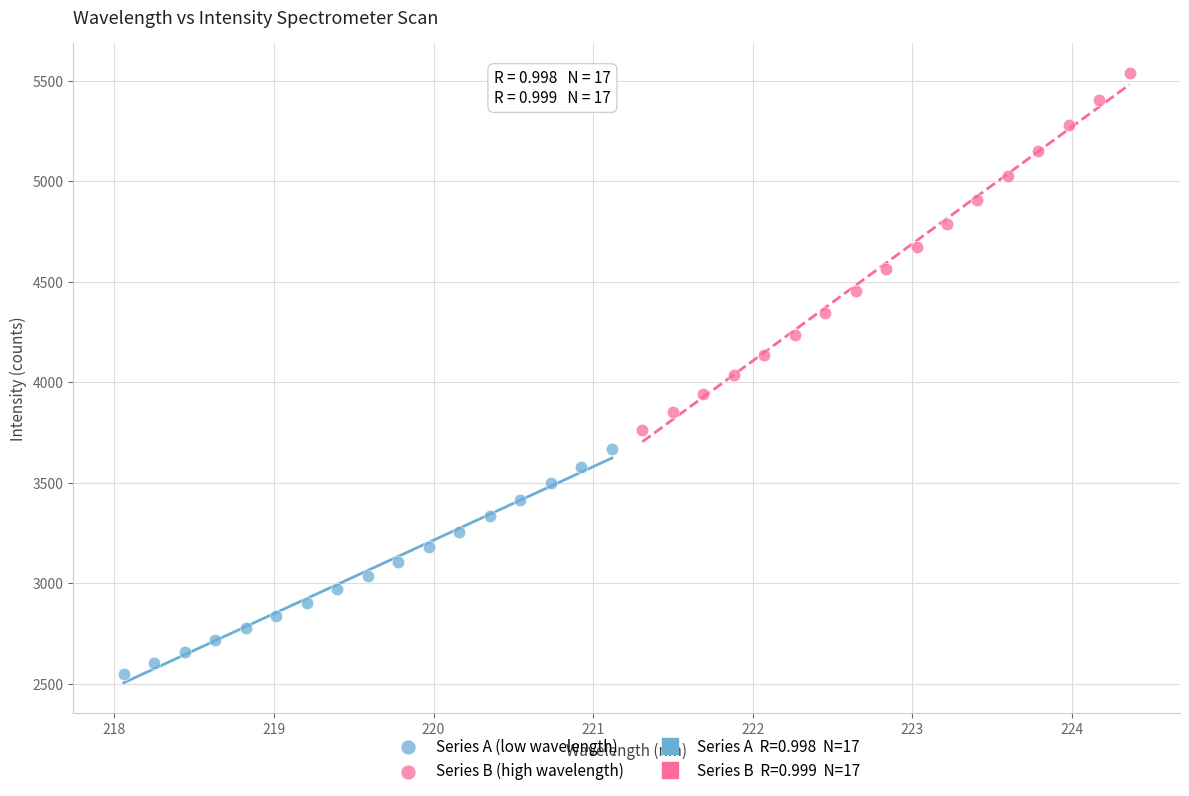

Which series reaches the minimum Y coordinate?

Series A (low wavelength)